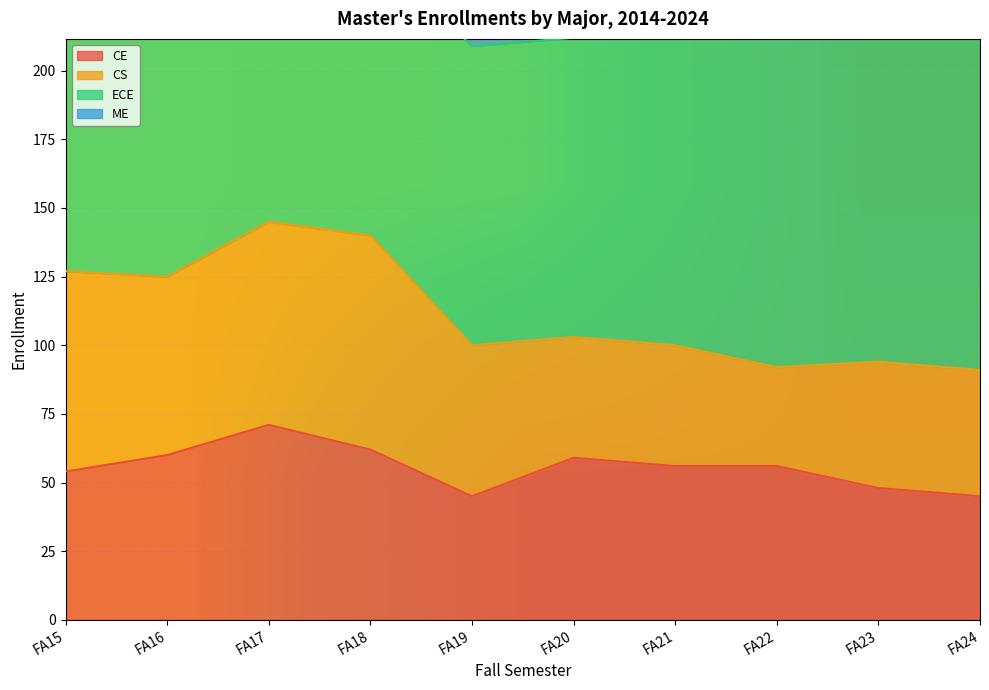

True or false: CE has a value of 56 at FA21.

True